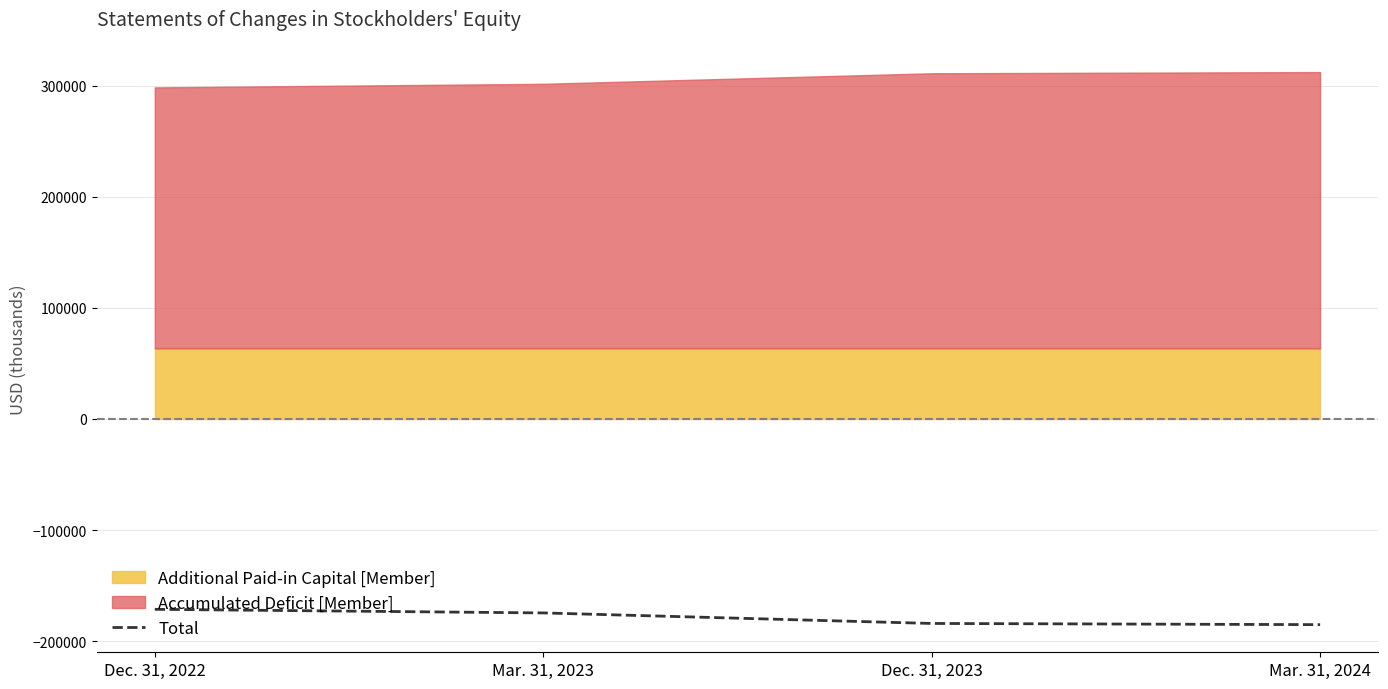

What is the change in value from Mar. 31, 2023 to Dec. 31, 2023?

-9488